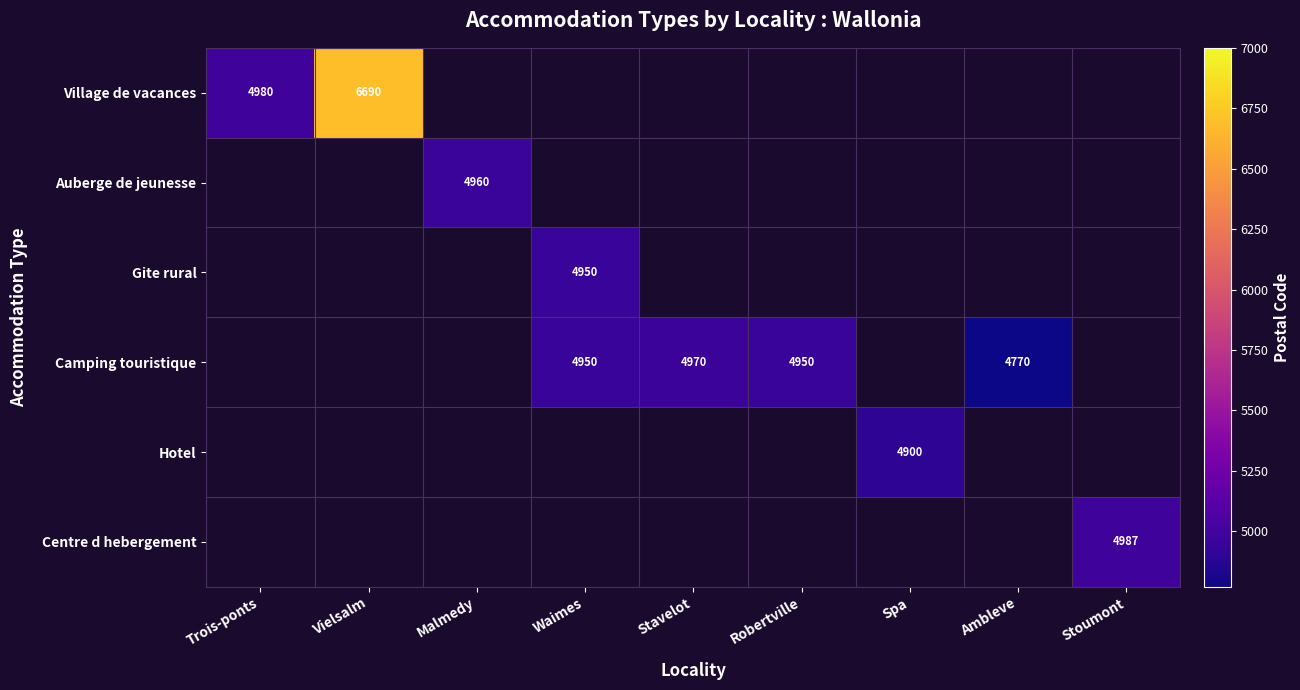

Is it true that Auberge de jeunesse equals 8266 at Malmedy?

False